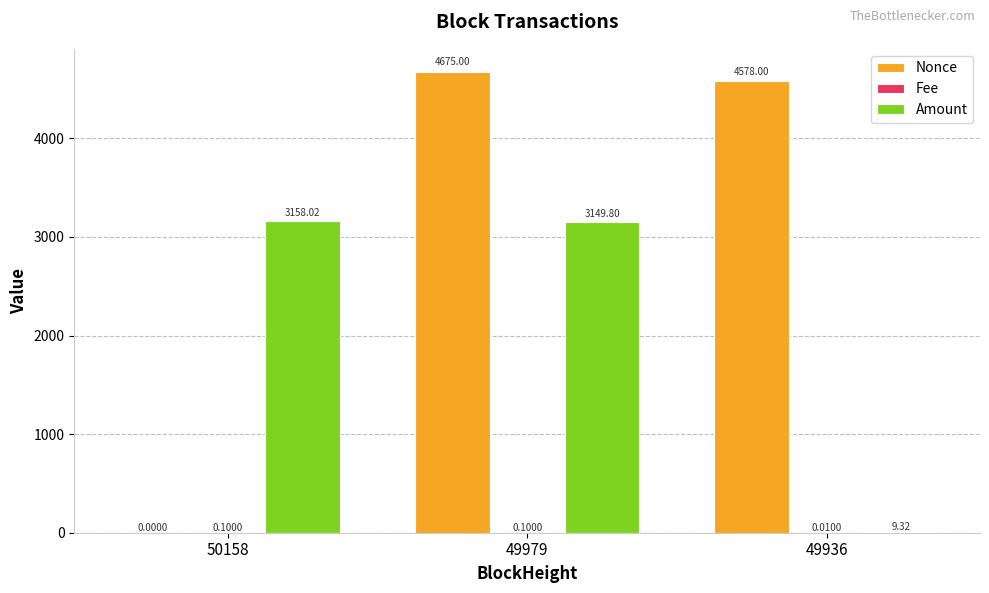

What is the sum of all Nonce values?

9253.0